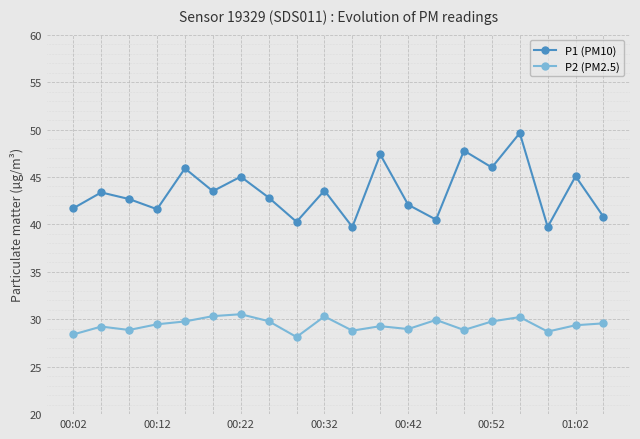

True or false: P1 (PM10) and P2 (PM2.5) cross at least once.

False